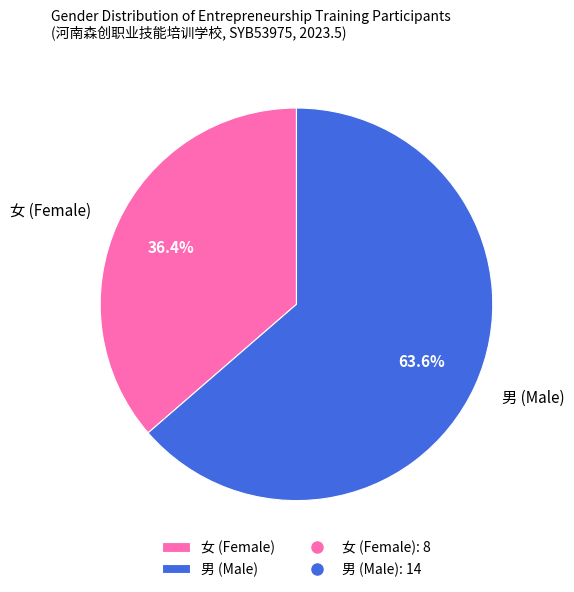

True or false: 男 accounts for 46% of the total.

False